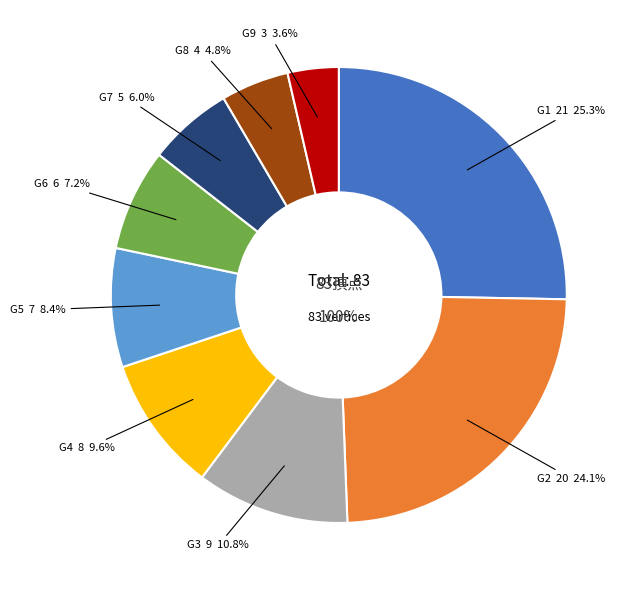

Combined, what portion of the pie is G4 and G6?

16.9%